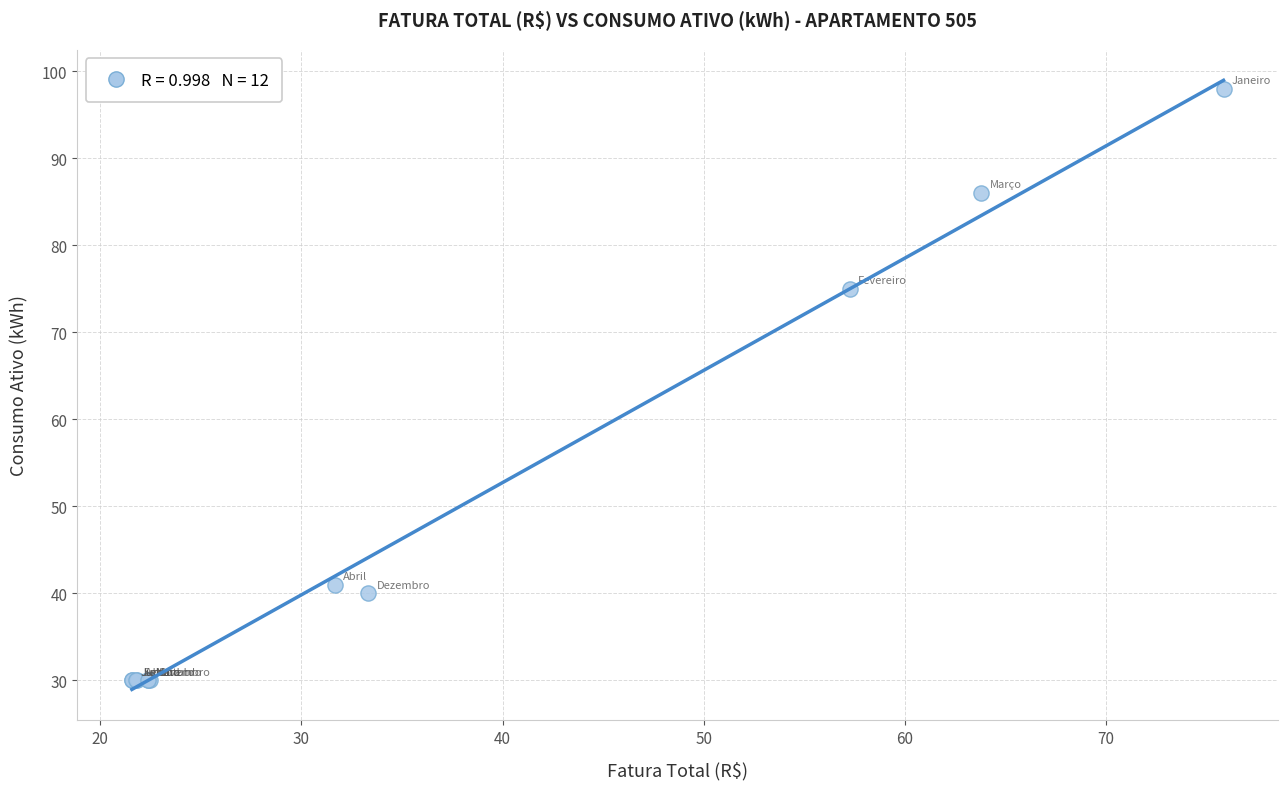

What Y value in the scatter plot is closest to 64?

75